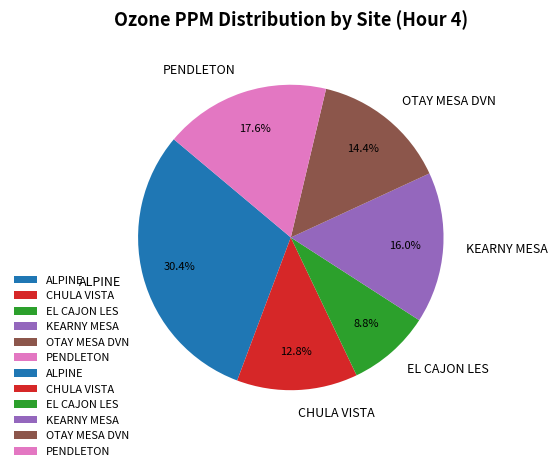

What percentage is the ALPINE slice, to the nearest percent?

30%